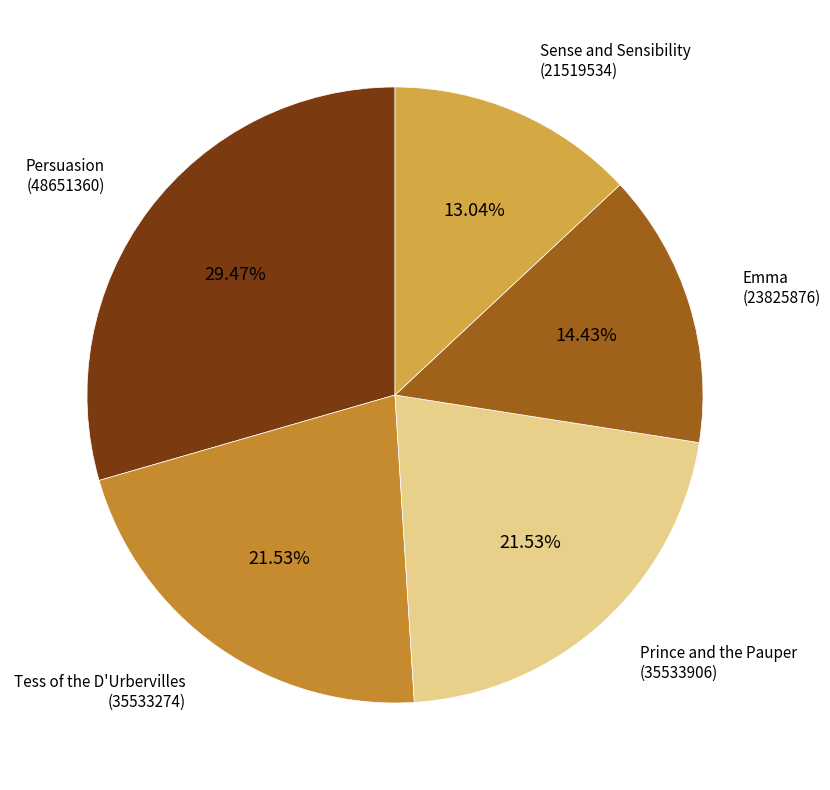

Is the sum of Prince and the Pauper (35533906) and Tess of the D'Urbervilles (35533274) greater than half?

No